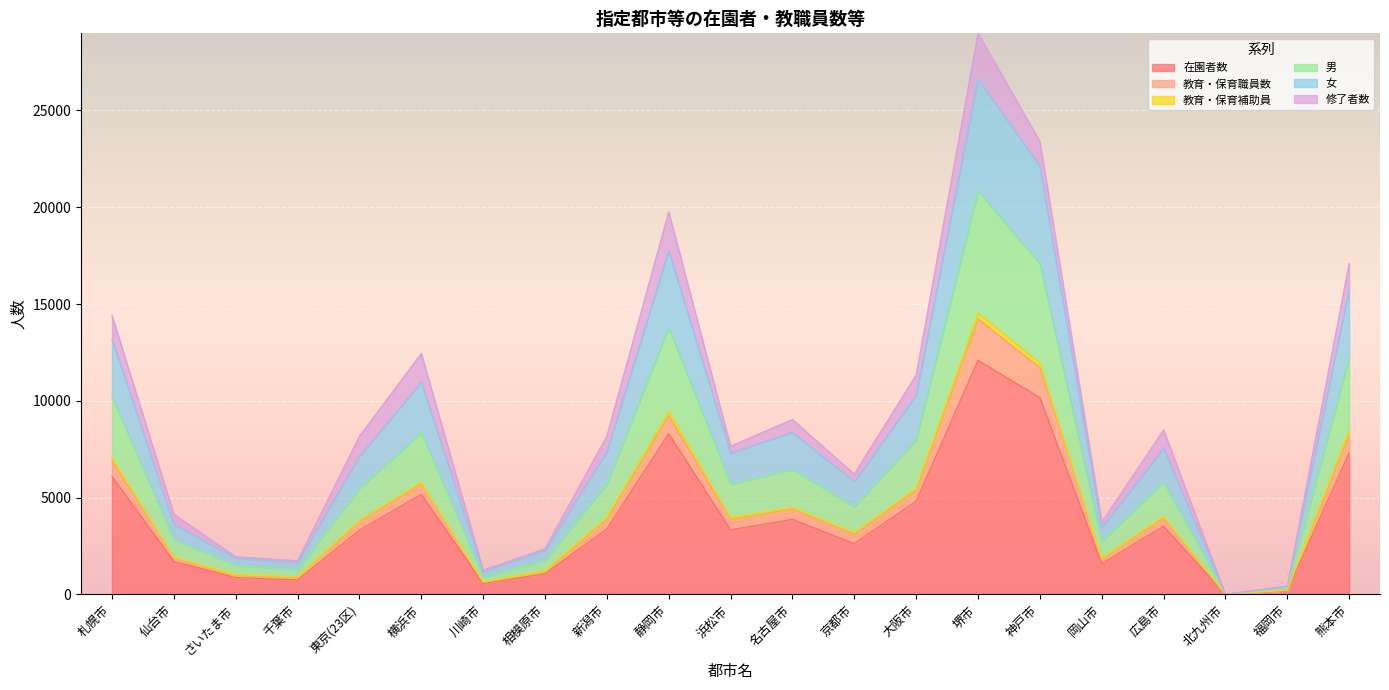

The 在園者数 series shows 3009 at 熊本市. True or false?

False